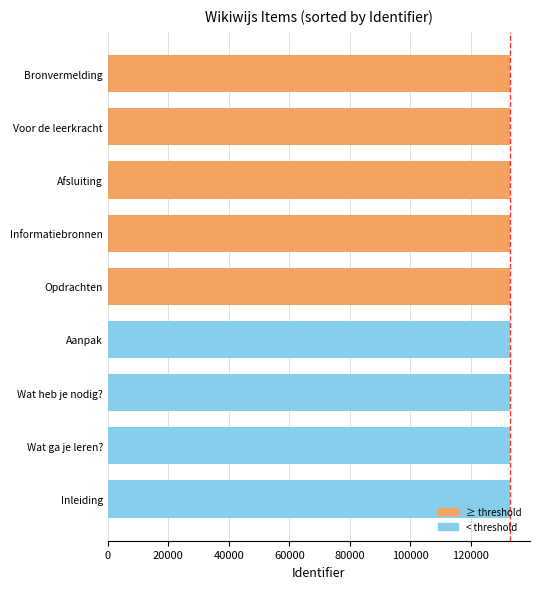

Approximately how many times larger is the value at Wat ga je leren? compared to Wat heb je nodig??

1.0